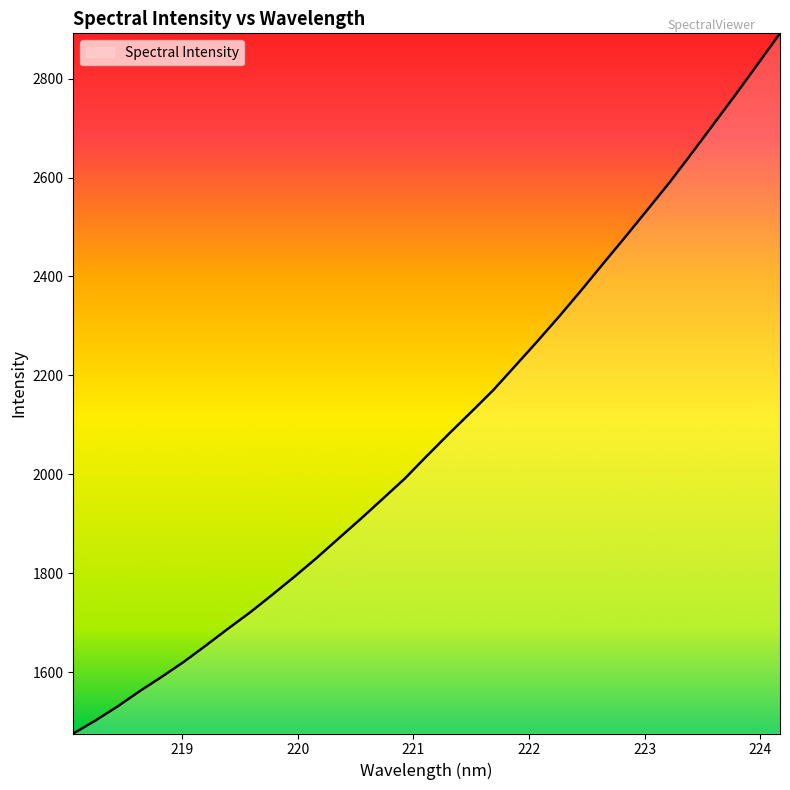

What is the average value?

2088.5